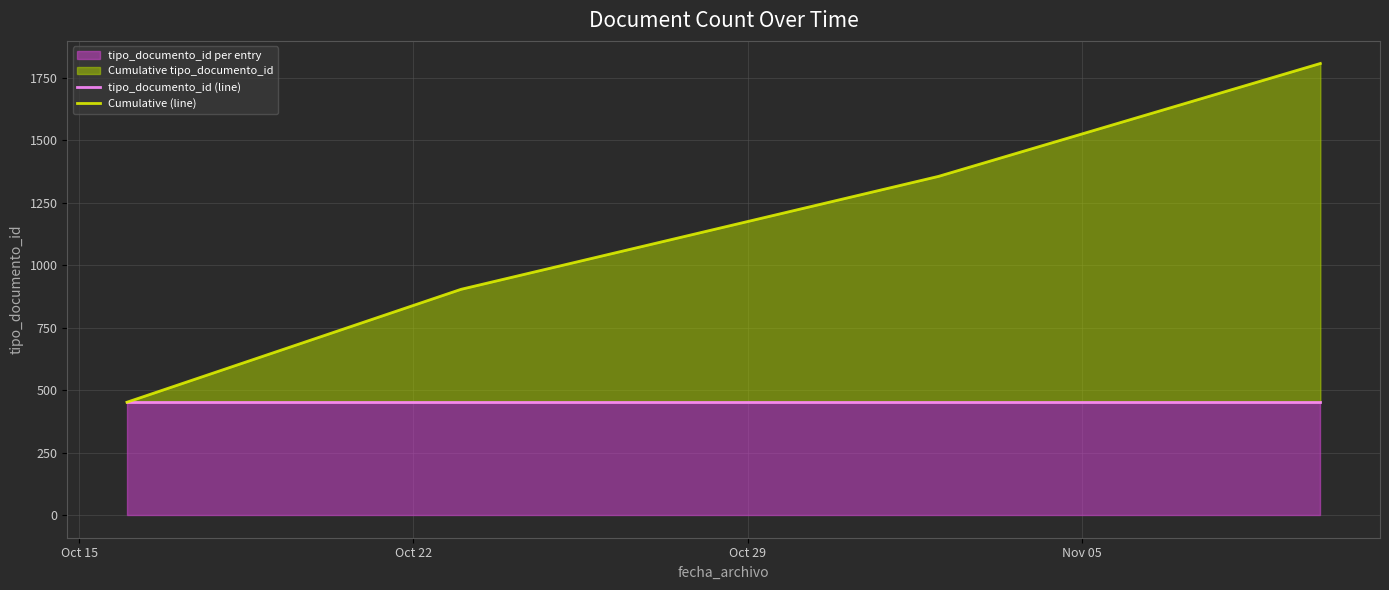

Between Oct 22 and Oct 29, which series saw the biggest shift?

Cumulative (line)